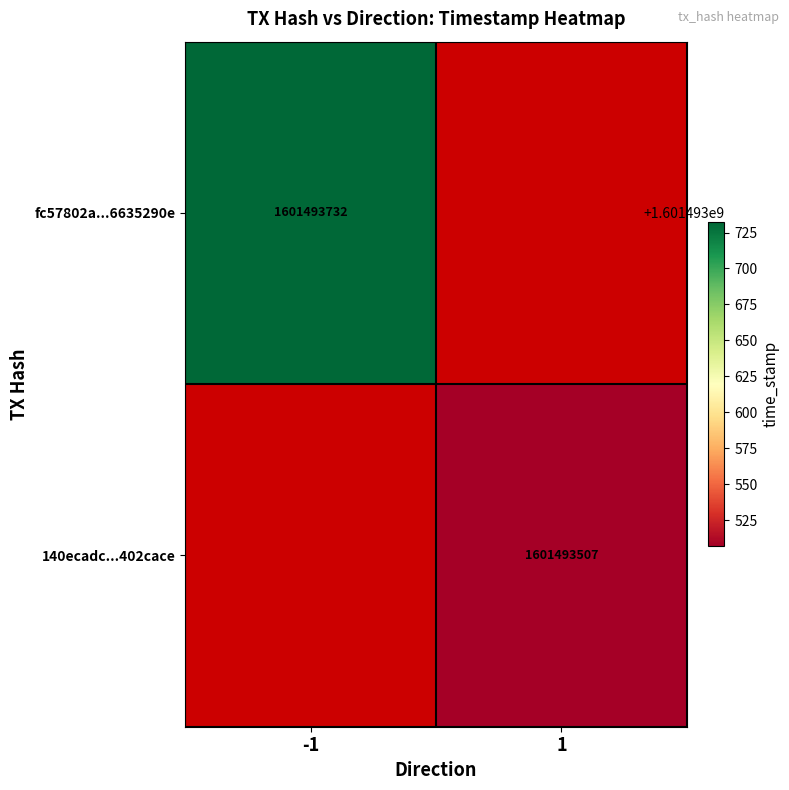

Which series has the largest total across all categories?

fc57802a585d56be58f9d0300bad44f6635290e